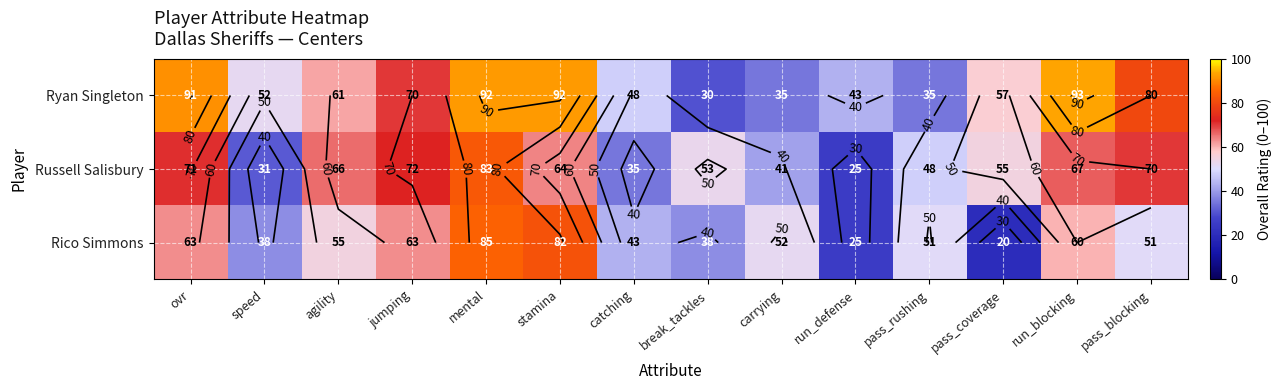

List the series in order of their peak value, lowest first.

Russell Salisbury, Rico Simmons, Ryan Singleton